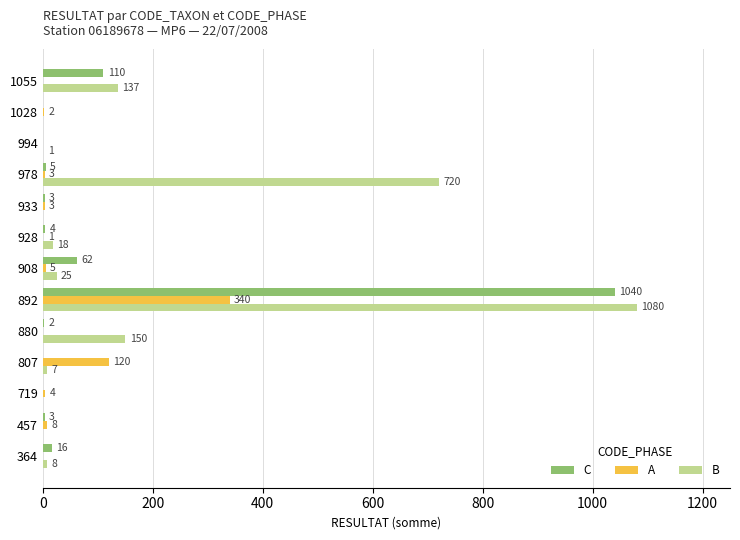

What is the sum of all B values?

2146